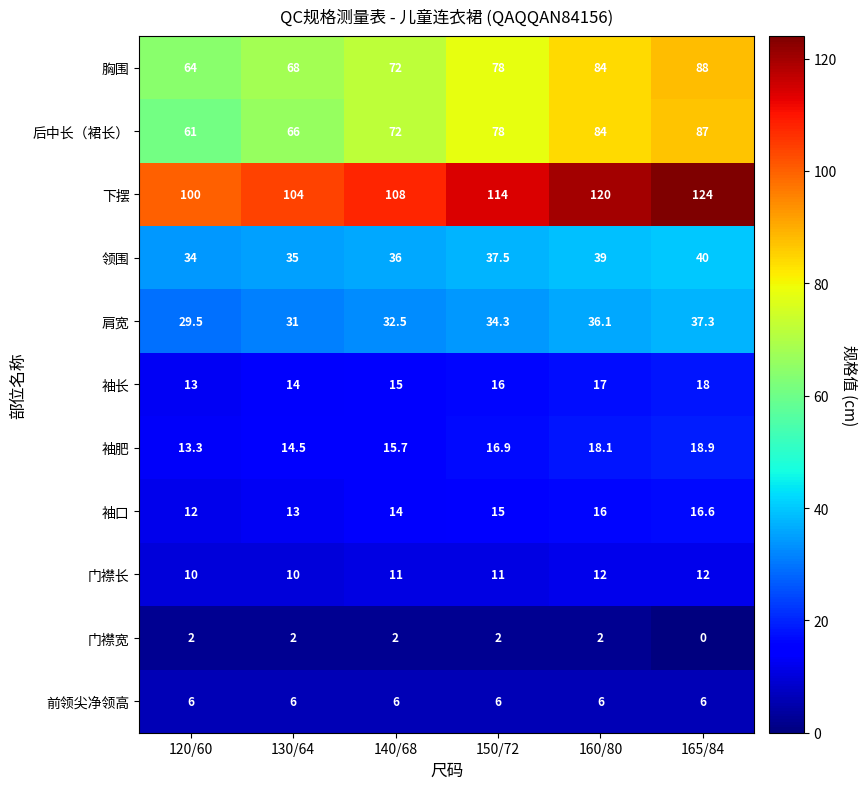

How many series are shown in this chart?

11